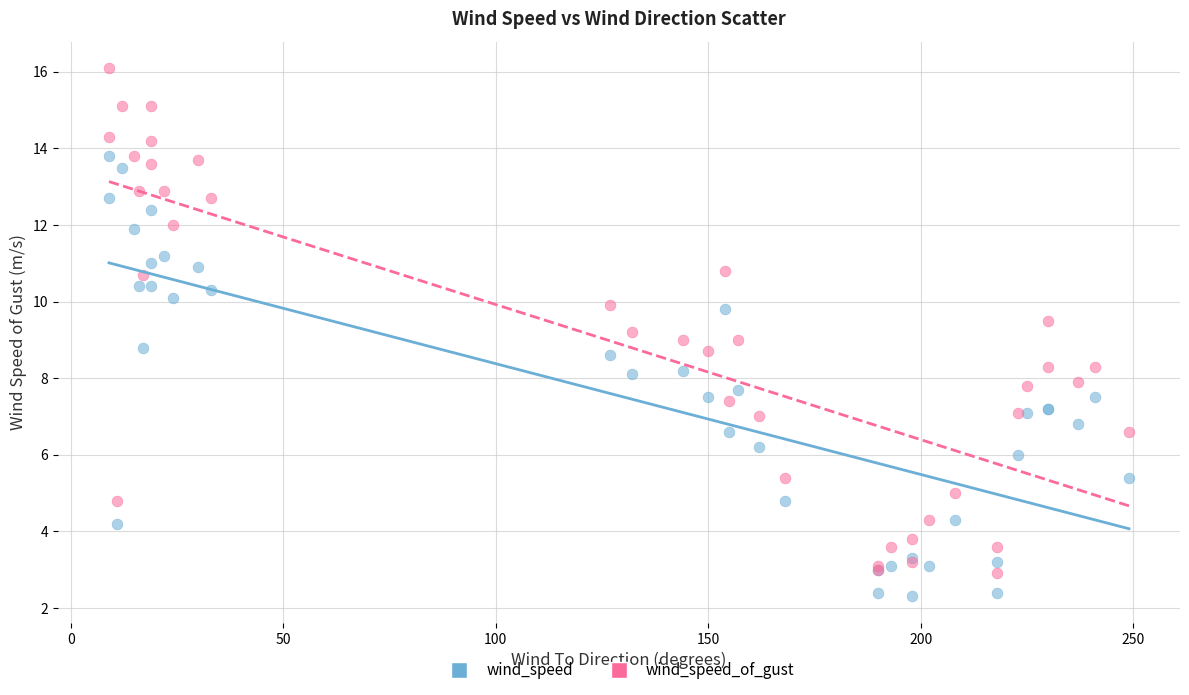

What are all the series names shown in the legend?

wind_speed, wind_speed_of_gust